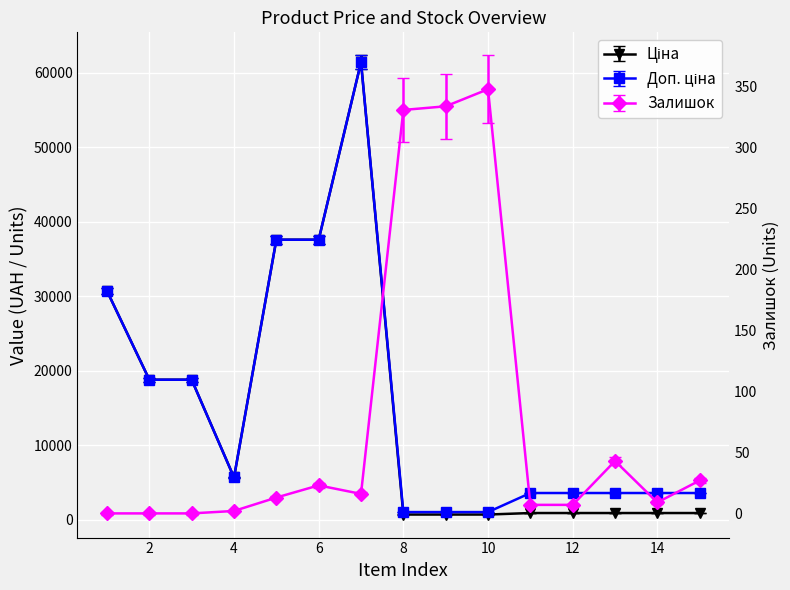

What is the sum of all Залишок values?

1160.0